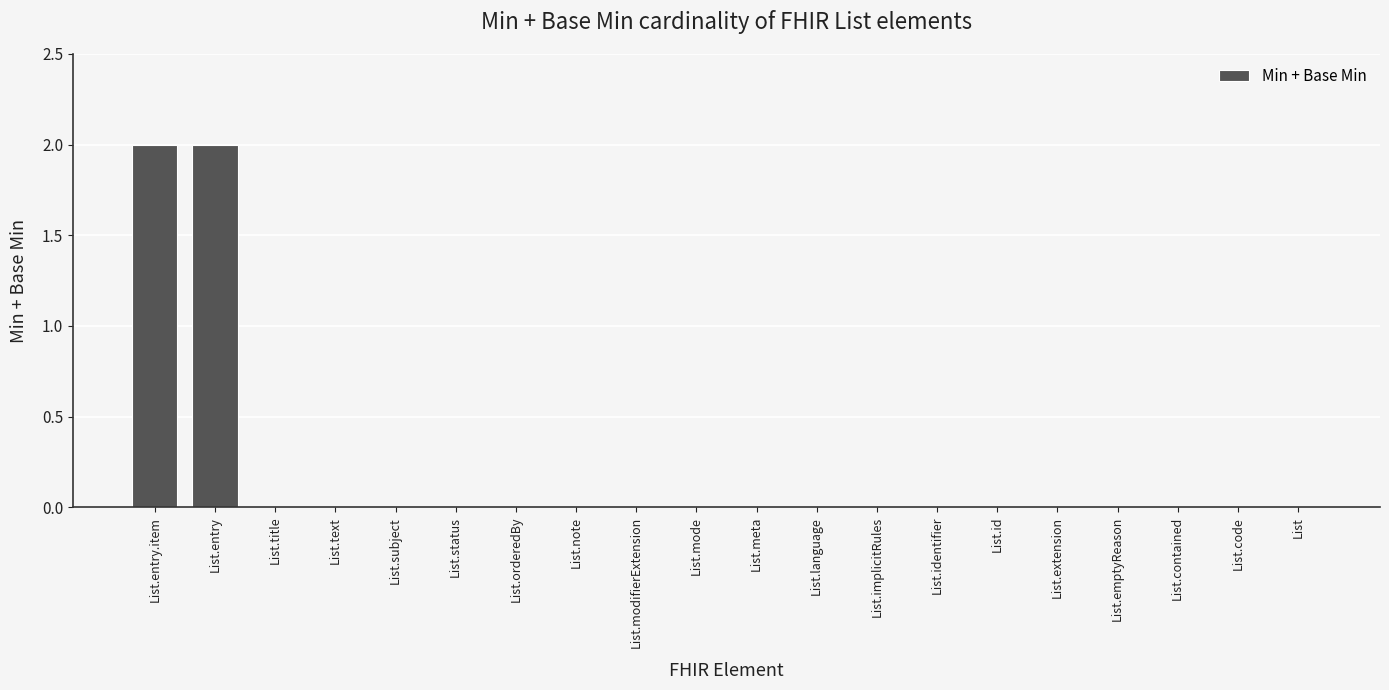

Which has a higher value, List.entry.item or List.identifier?

List.entry.item